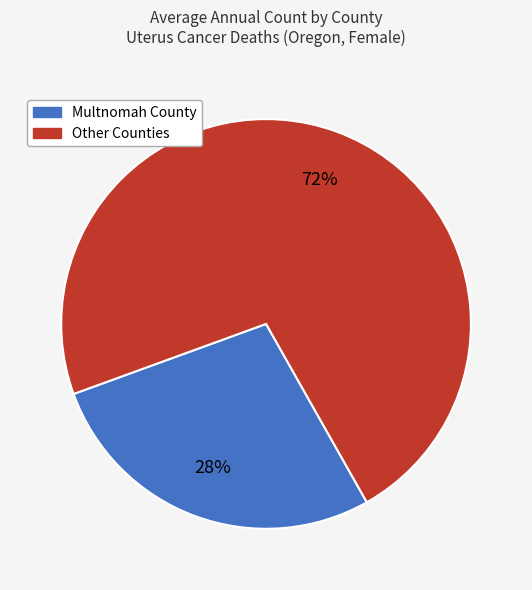

Is there a majority slice in this chart?

Yes